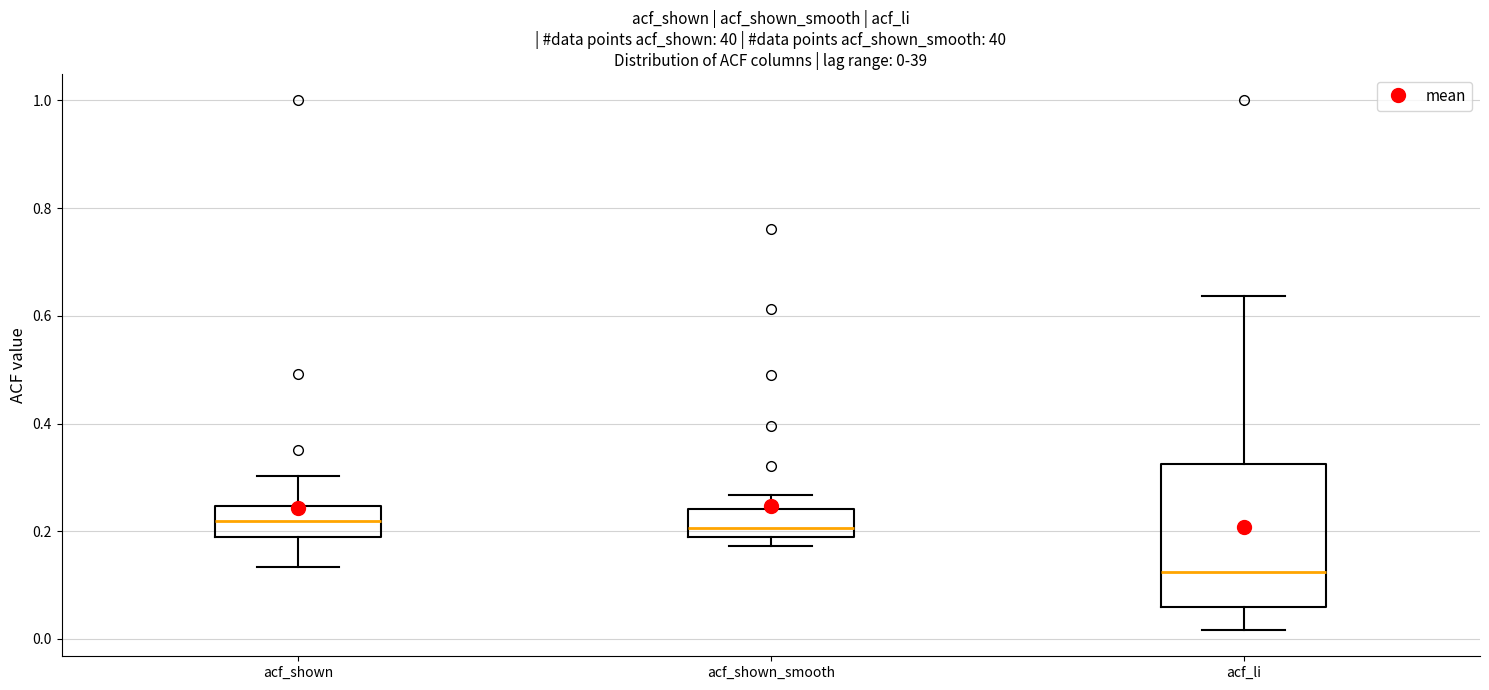

Comparing the boxes themselves (not the whiskers), which one is the tallest?

acf_li